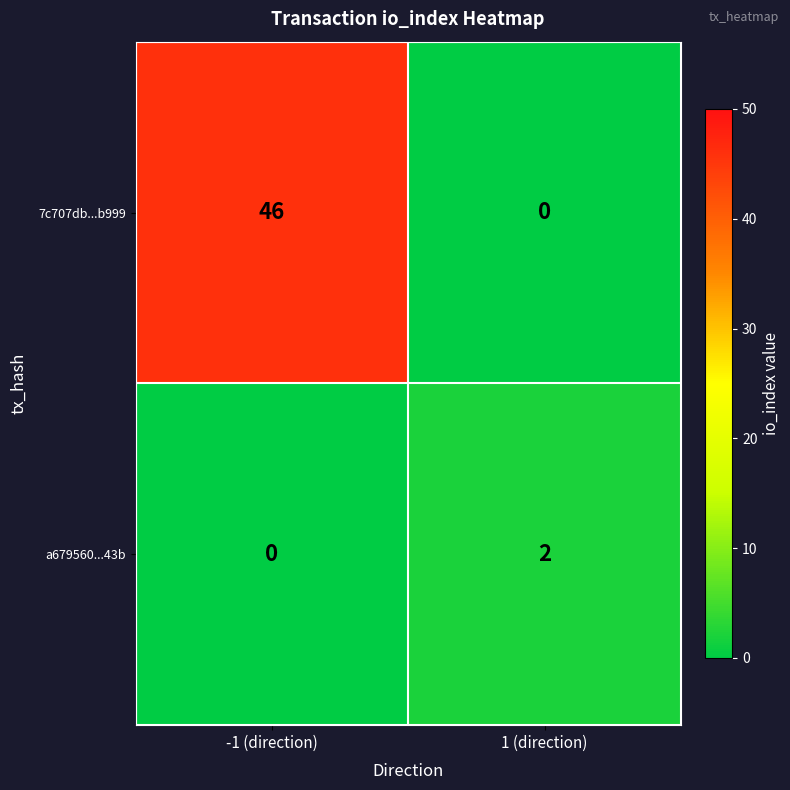

What is the average value of the 7c707db...b999 series?

23